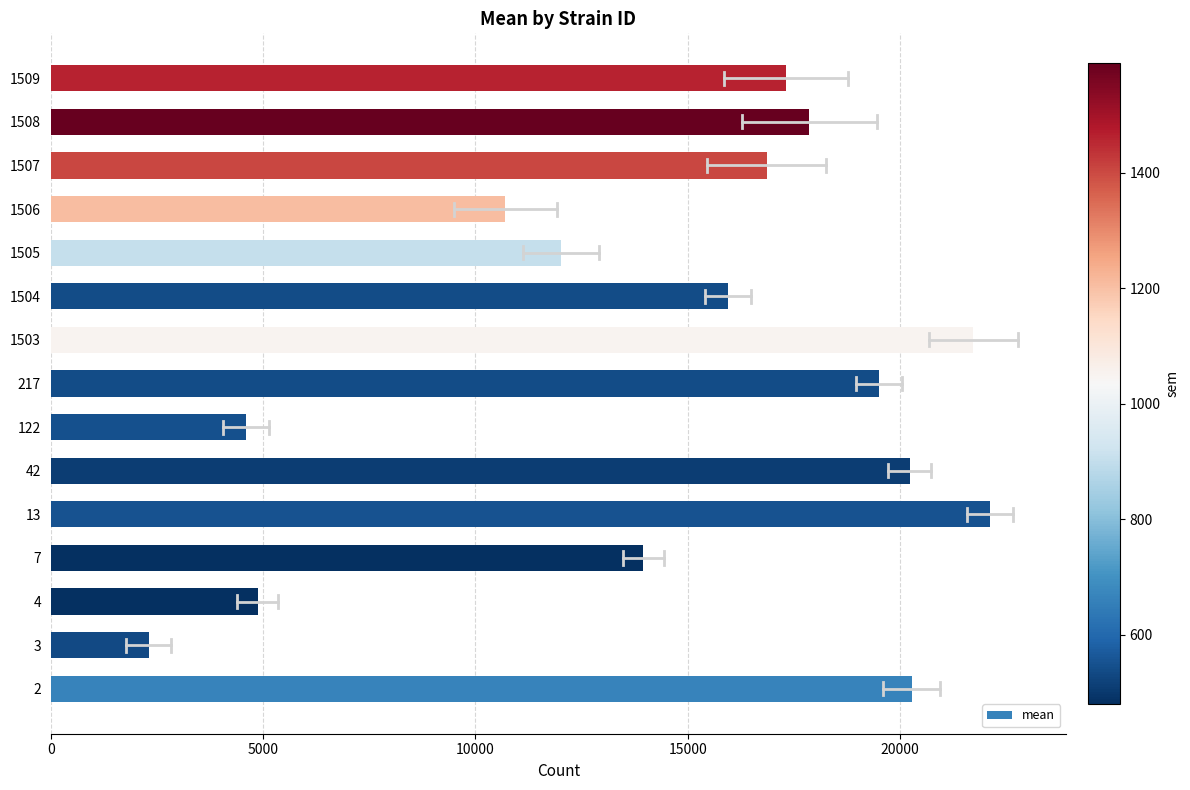

The value at 4 is 4871.1. True or false?

True